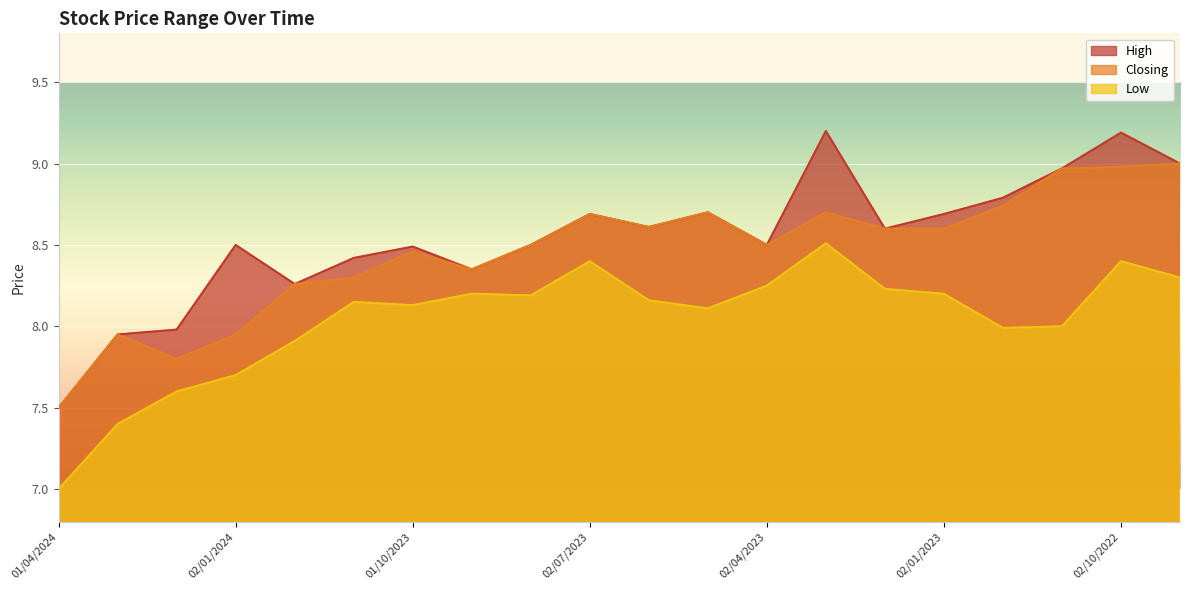

Reading left to right, transcribe all the data shown in this chart.

High: 01/04/2024=7.5	03/03/2024=8.0	01/02/2024=8.0	02/01/2024=8.5	03/12/2023=8.3	01/11/2023=8.4	01/10/2023=8.5	03/09/2023=8.3	01/08/2023=8.5	02/07/2023=8.7	04/06/2023=8.6	01/05/2023=8.7	02/04/2023=8.5	01/03/2023=9.2	01/02/2023=8.6	02/01/2023=8.7	01/12/2022=8.8	01/11/2022=9.0	02/10/2022=9.2	01/09/2022=9.0
Closing: 01/04/2024=7.5	03/03/2024=8.0	01/02/2024=7.8	02/01/2024=8.0	03/12/2023=8.3	01/11/2023=8.3	01/10/2023=8.5	03/09/2023=8.3	01/08/2023=8.5	02/07/2023=8.7	04/06/2023=8.6	01/05/2023=8.7	02/04/2023=8.5	01/03/2023=8.7	01/02/2023=8.6	02/01/2023=8.6	01/12/2022=8.7	01/11/2022=9.0	02/10/2022=9.0	01/09/2022=9.0
Low: 01/04/2024=7.0	03/03/2024=7.4	01/02/2024=7.6	02/01/2024=7.7	03/12/2023=7.9	01/11/2023=8.2	01/10/2023=8.1	03/09/2023=8.2	01/08/2023=8.2	02/07/2023=8.4	04/06/2023=8.2	01/05/2023=8.1	02/04/2023=8.2	01/03/2023=8.5	01/02/2023=8.2	02/01/2023=8.2	01/12/2022=8.0	01/11/2022=8.0	02/10/2022=8.4	01/09/2022=8.3